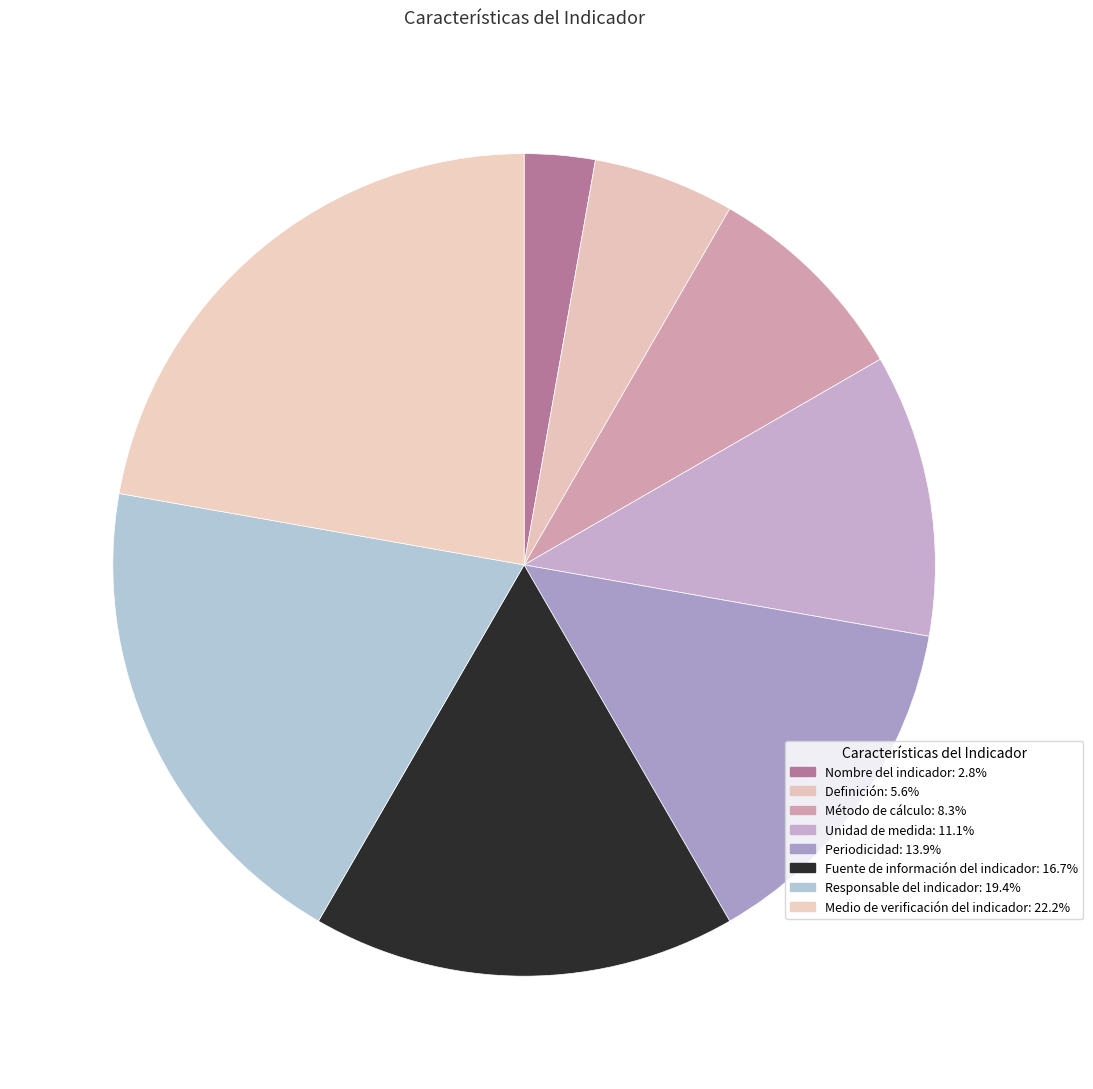

What is the smallest slice in the pie chart?

Nombre del indicador